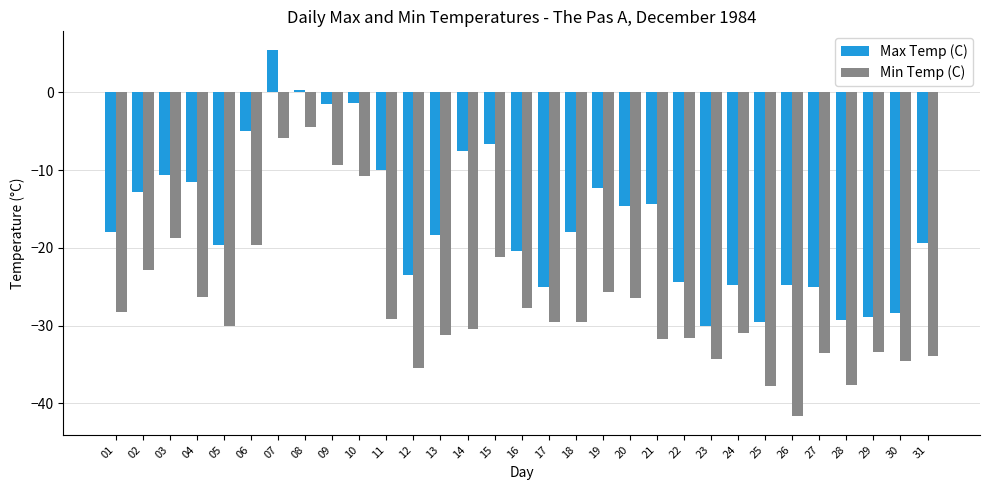

What is the minimum value shown in the chart?

-41.7